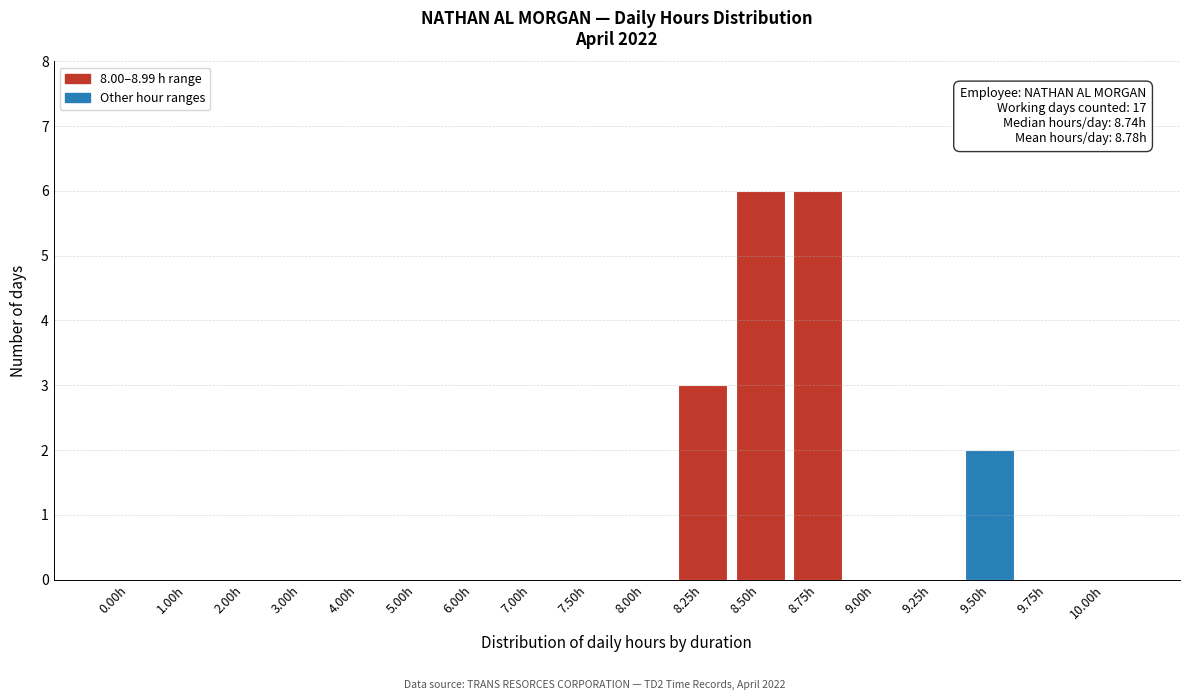

Reading left to right, what are all the values shown in this chart?

0.00h=0	1.00h=0	2.00h=0	3.00h=0	4.00h=0	5.00h=0	6.00h=0	7.00h=0	7.50h=0	8.00h=0	8.25h=3	8.50h=6	8.75h=6	9.00h=0	9.25h=0	9.50h=2	9.75h=0	10.00h=0